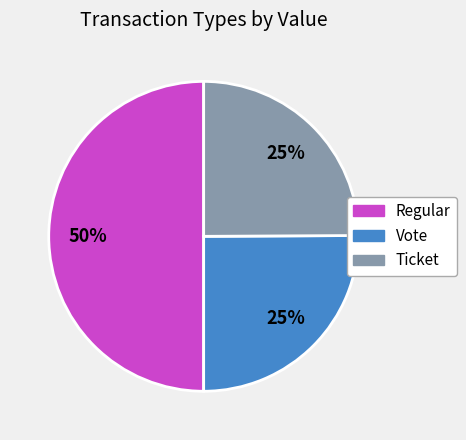

To the nearest percent, what is the difference between the largest and smallest slice percentages?

25%